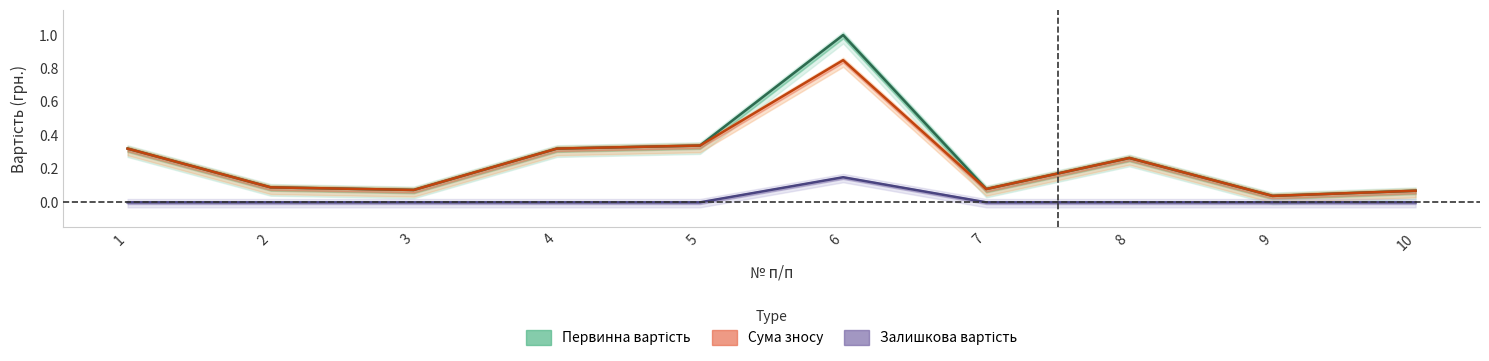

How many interior local peaks does the Сума зносу series have?

2